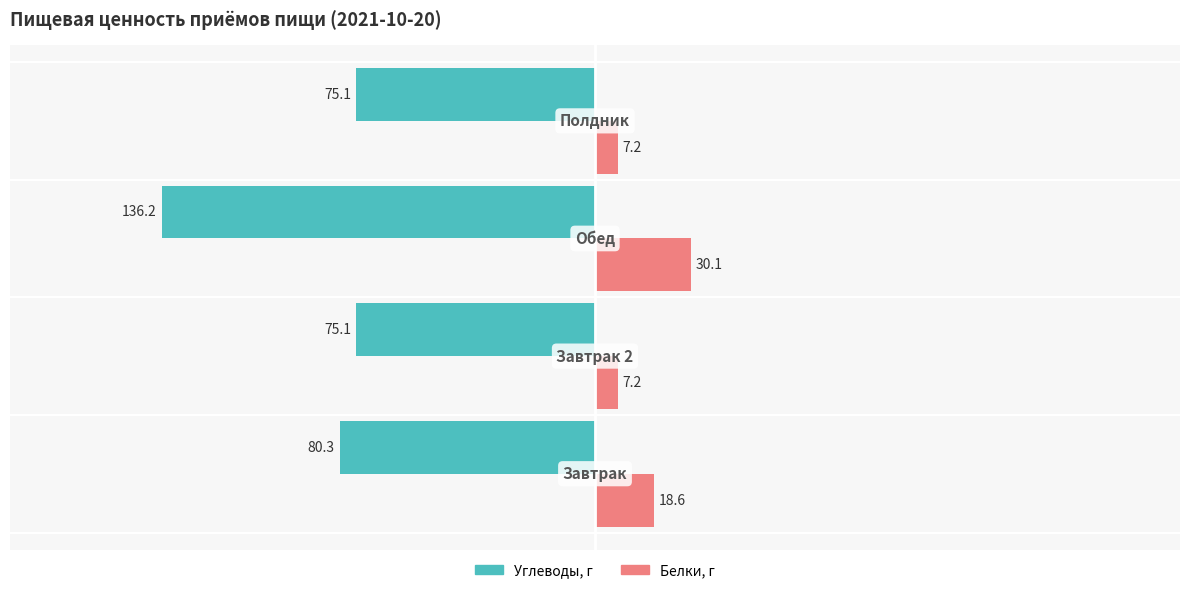

What is the greatest value displayed?

30.1